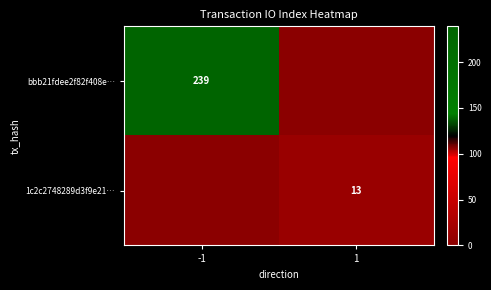

Is it true that bbb21fdee2f82f408e… equals 239 at -1?

True